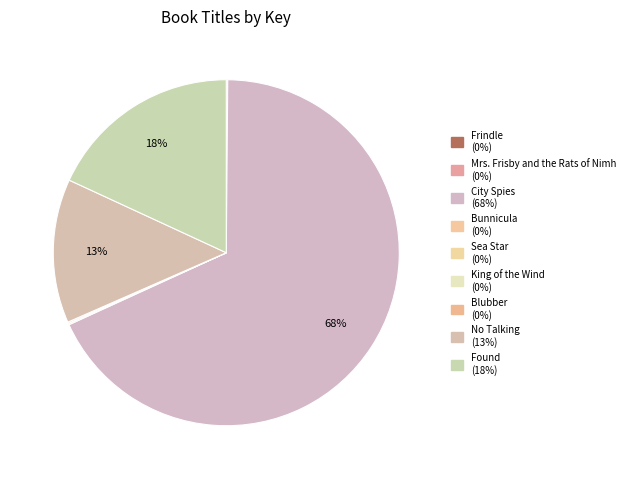

Count the number of slices in the pie.

9